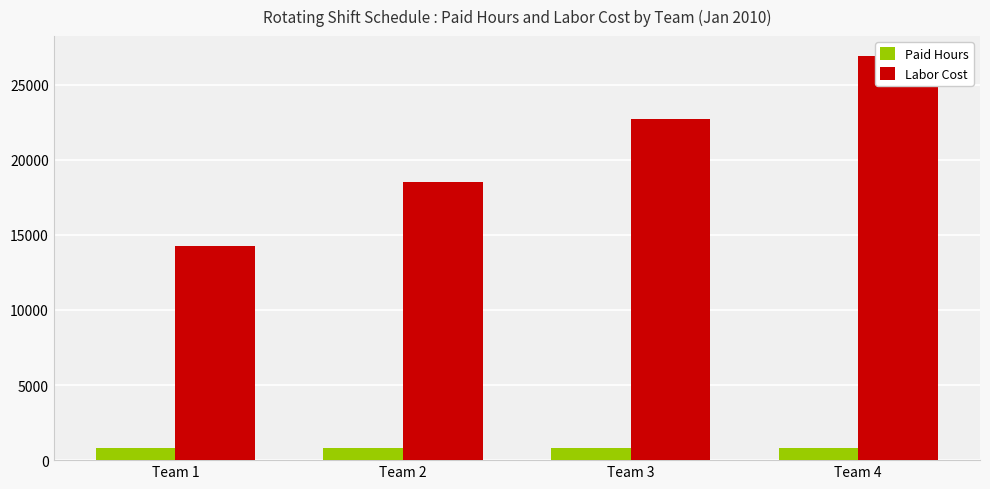

What is the maximum value shown in the chart?

26880